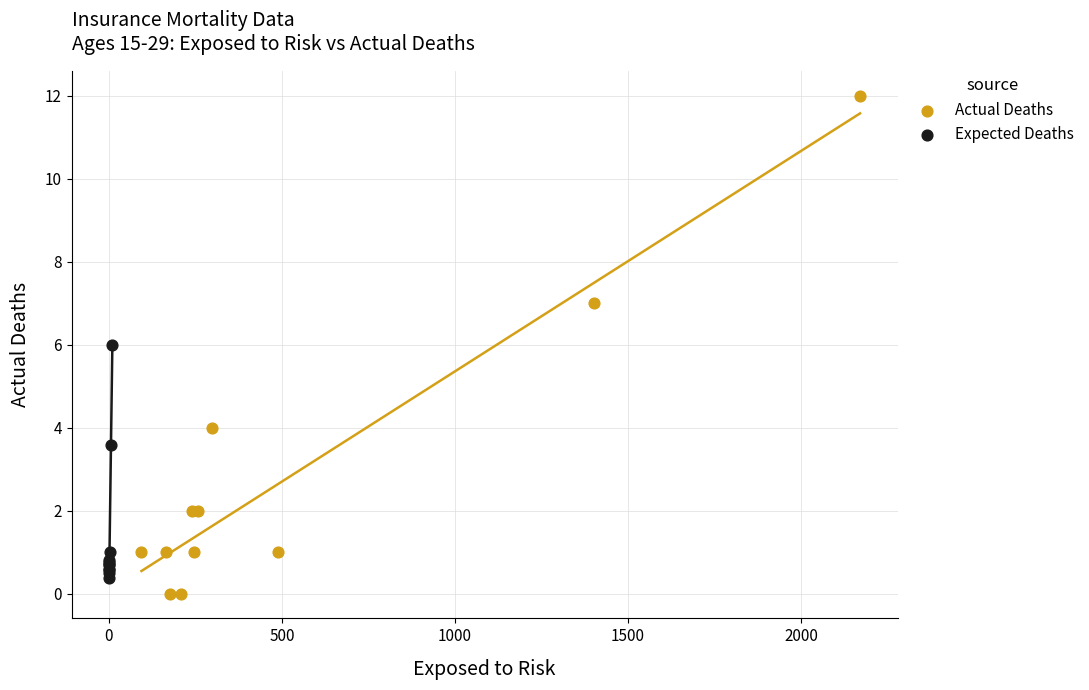

Which series reaches the maximum Y coordinate?

Actual Deaths